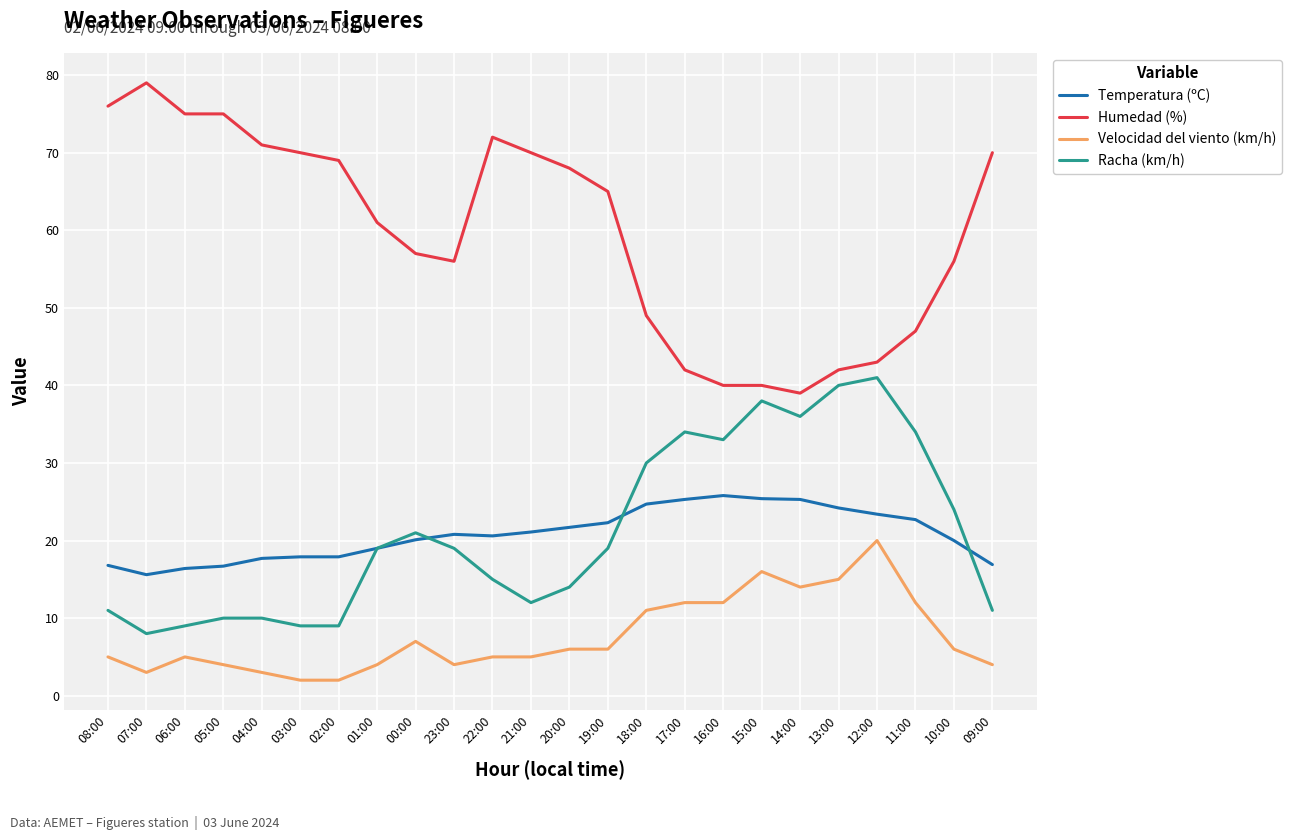

List the series in order of their peak value, highest first.

Humedad (%), Racha (km/h), Temperatura (ºC), Velocidad del viento (km/h)